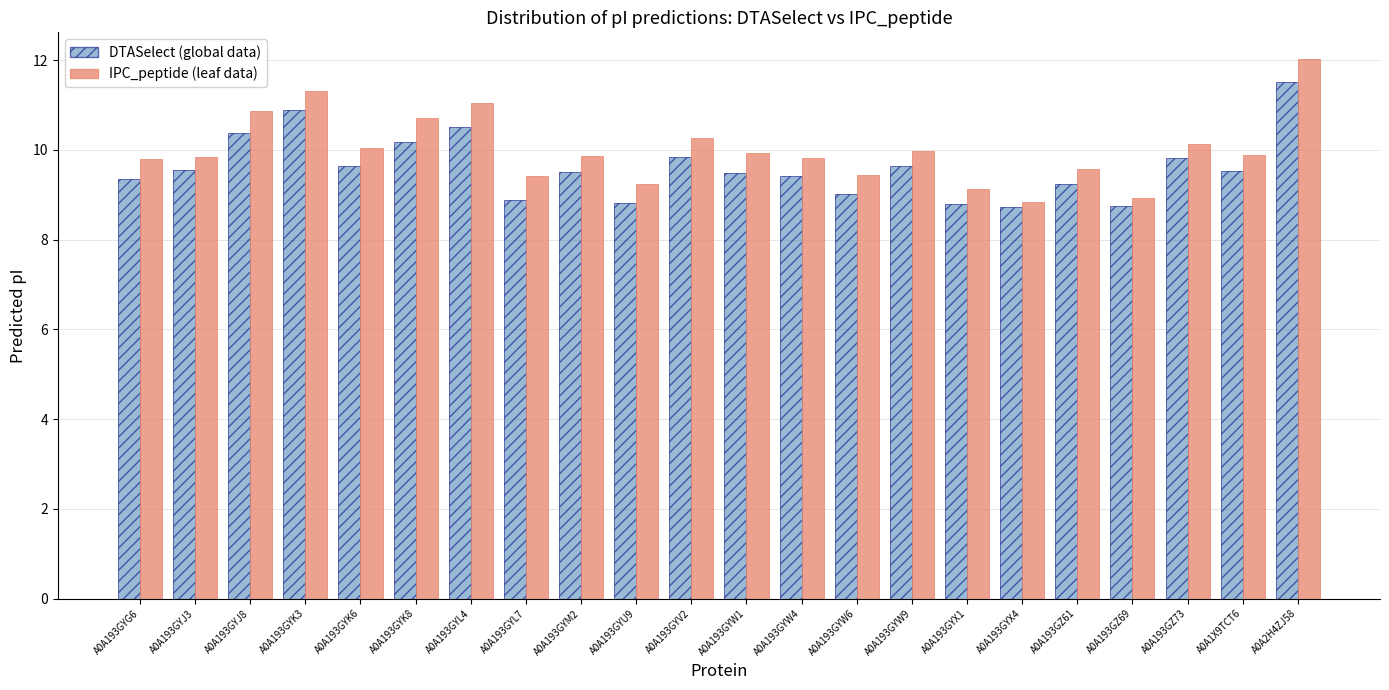

What are all the series names shown in the legend?

DTASelect (global data), IPC_peptide (leaf data)